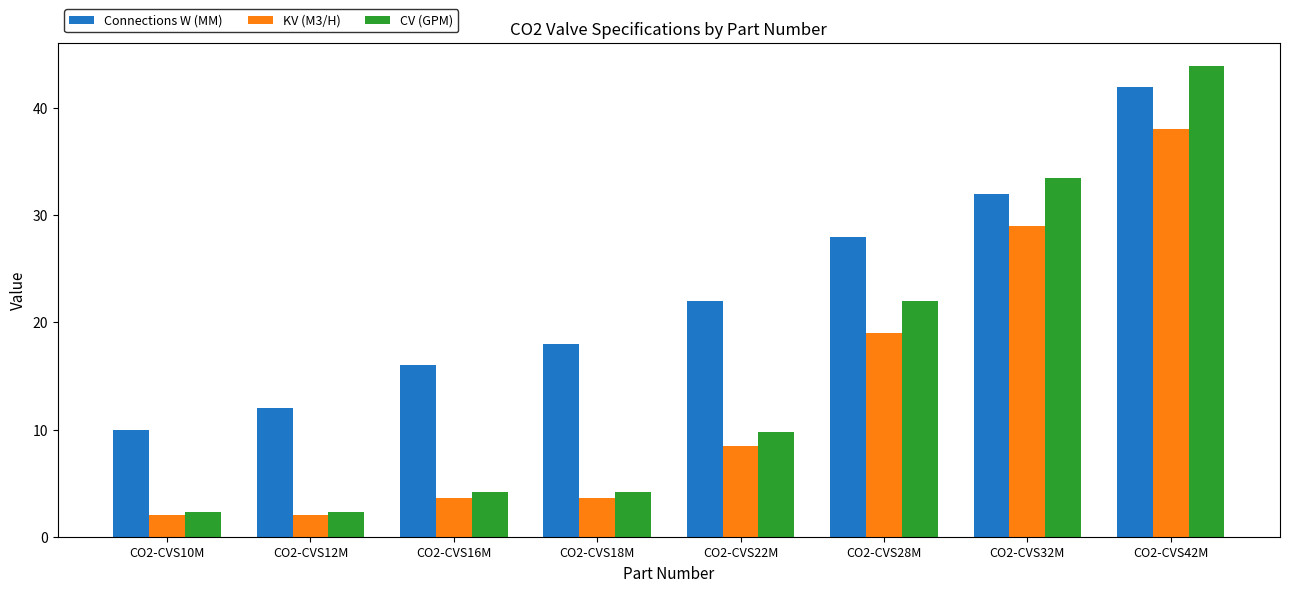

What is the sum of all CV (GPM) values?

122.2